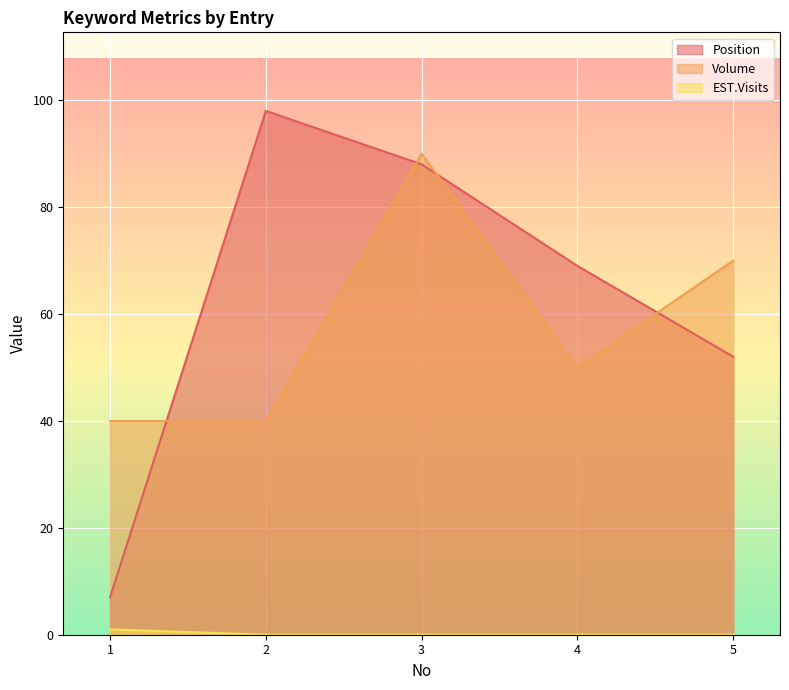

At which label is EST.Visits closest to 0?

2